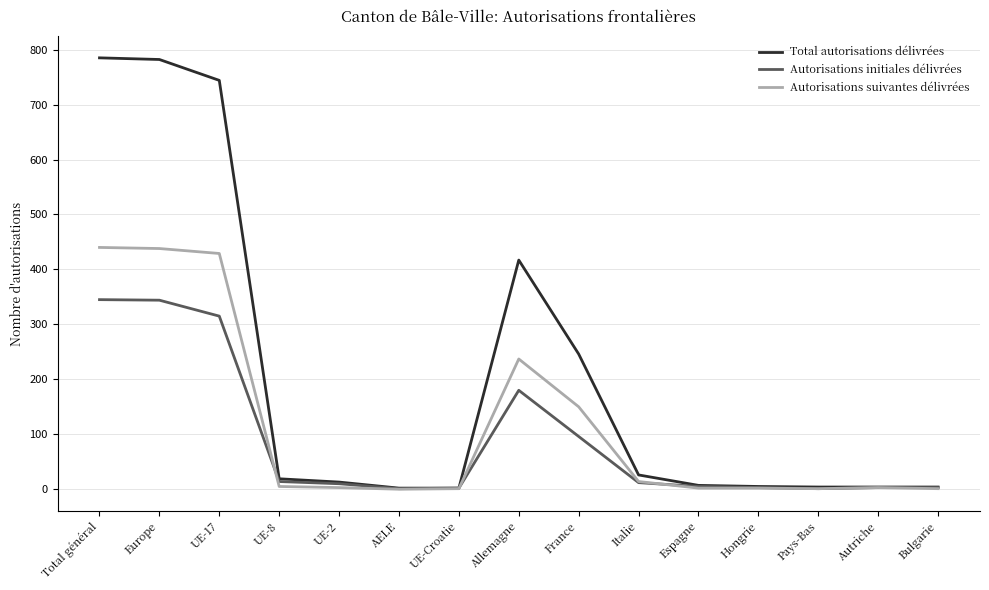

Rank the series by their maximum value, from lowest to highest.

Autorisations initiales délivrées, Autorisations suivantes délivrées, Total autorisations délivrées